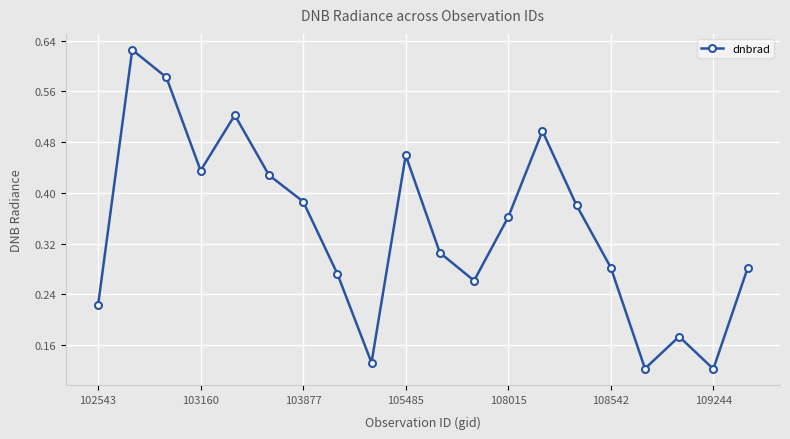

True or false: the data has more than 0 interior local peaks.

True